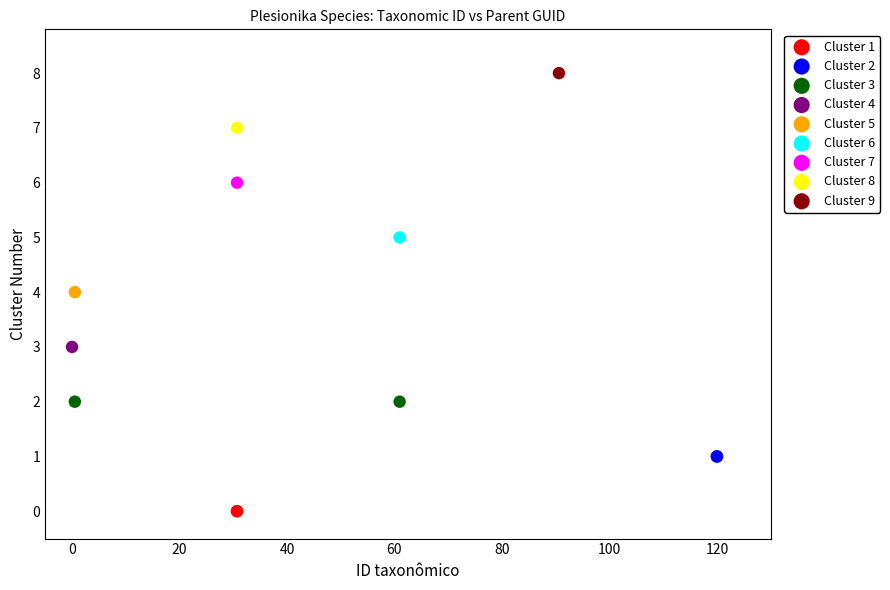

Which series reaches the maximum Y coordinate?

Cluster 9